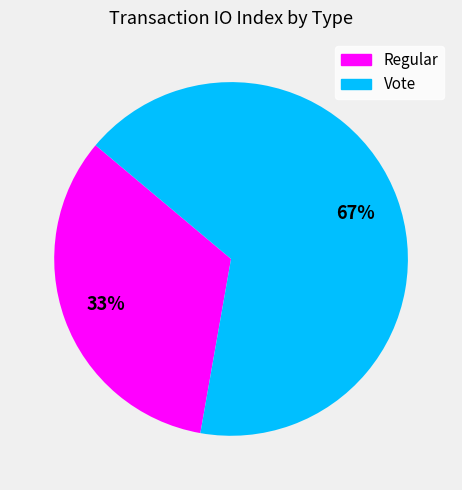

To the nearest percent, what is the combined percentage of Vote and Regular?

100%